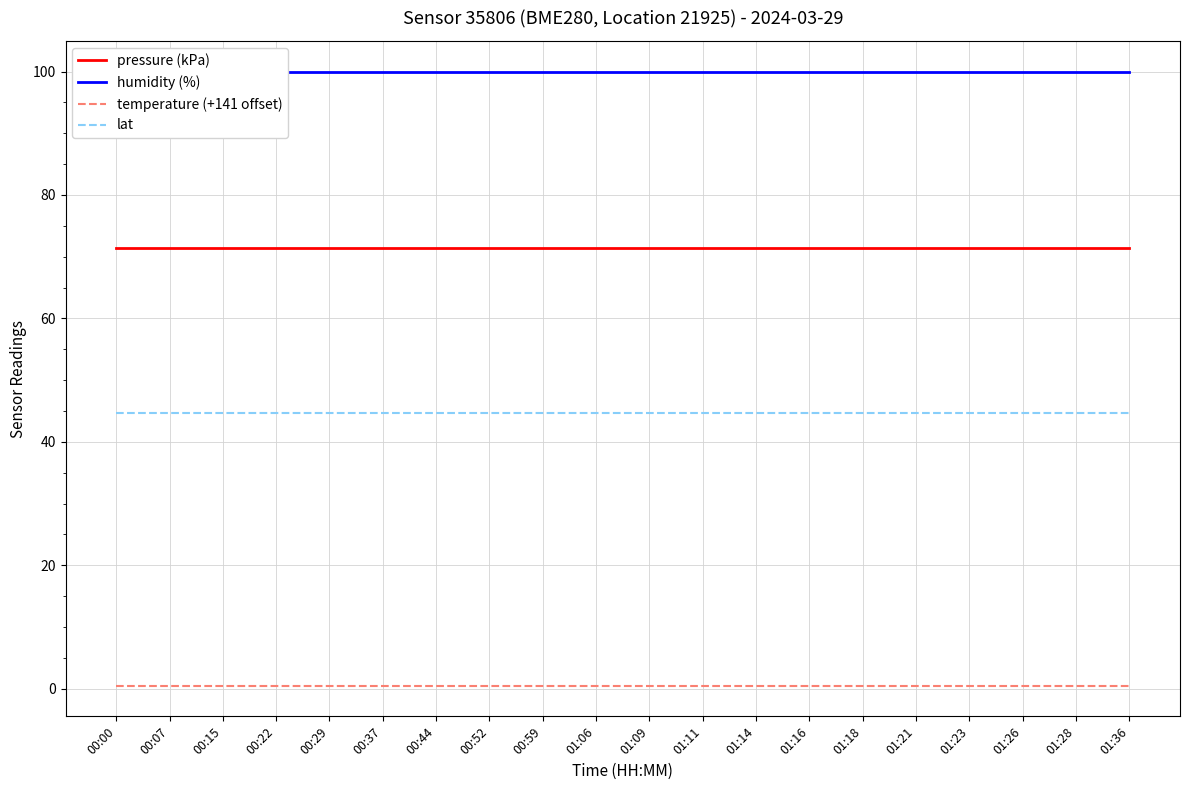

List the series in order of their overall mean, lowest first.

temperature (+141 offset), lat, pressure (kPa), humidity (%)